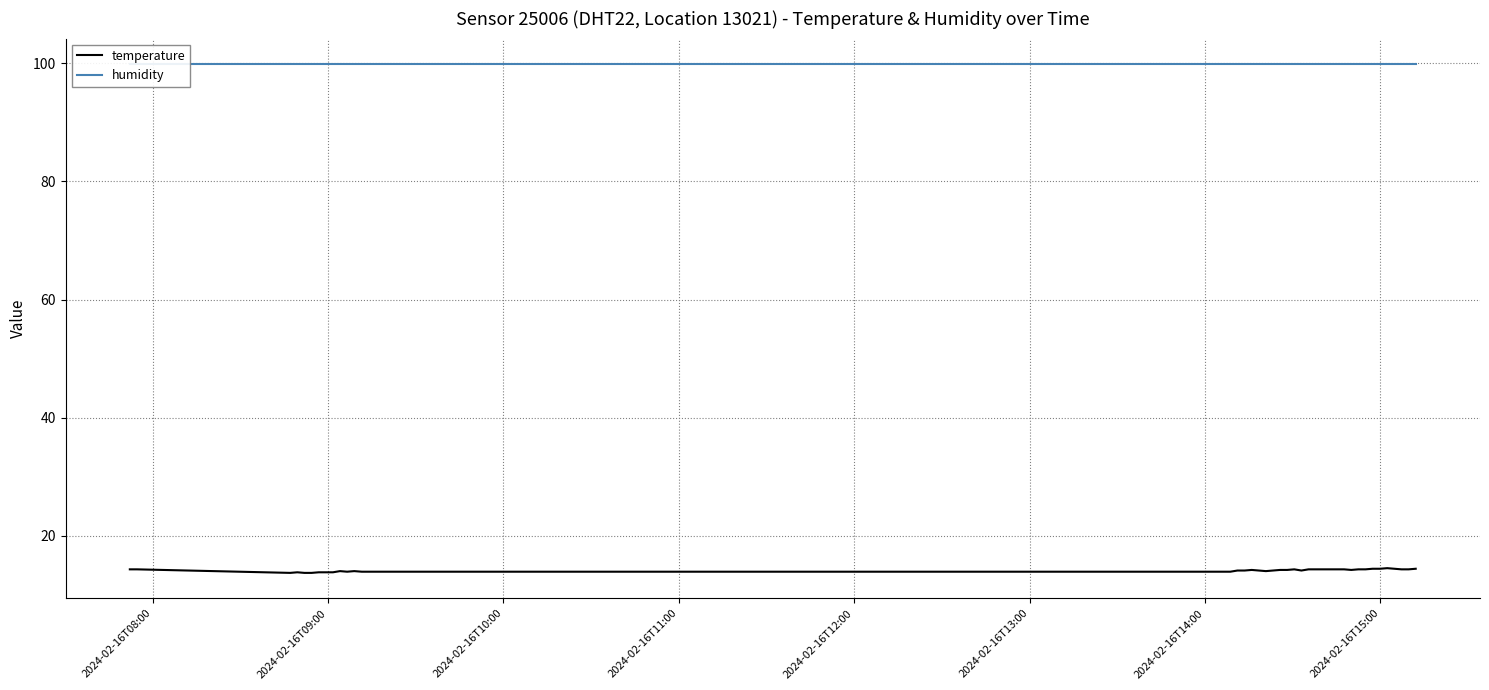

What is the maximum value for temperature?

14.5